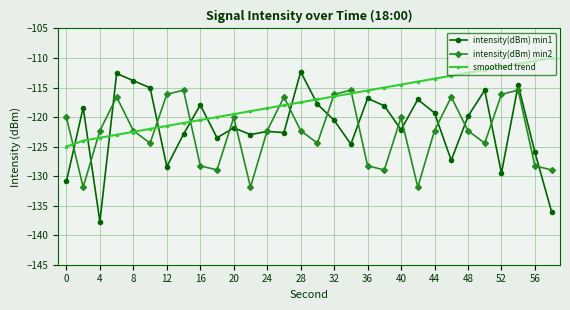

What are all the series names shown in the legend?

intensity(dBm) min1, intensity(dBm) min2, smoothed trend